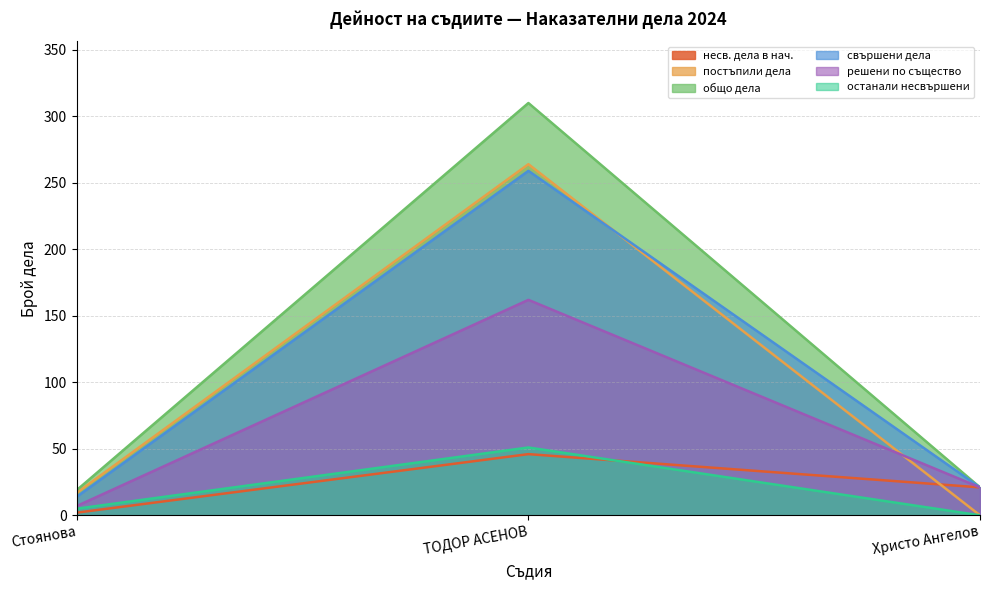

At which category does the chart reach its minimum across all series?

Христо Ангелов